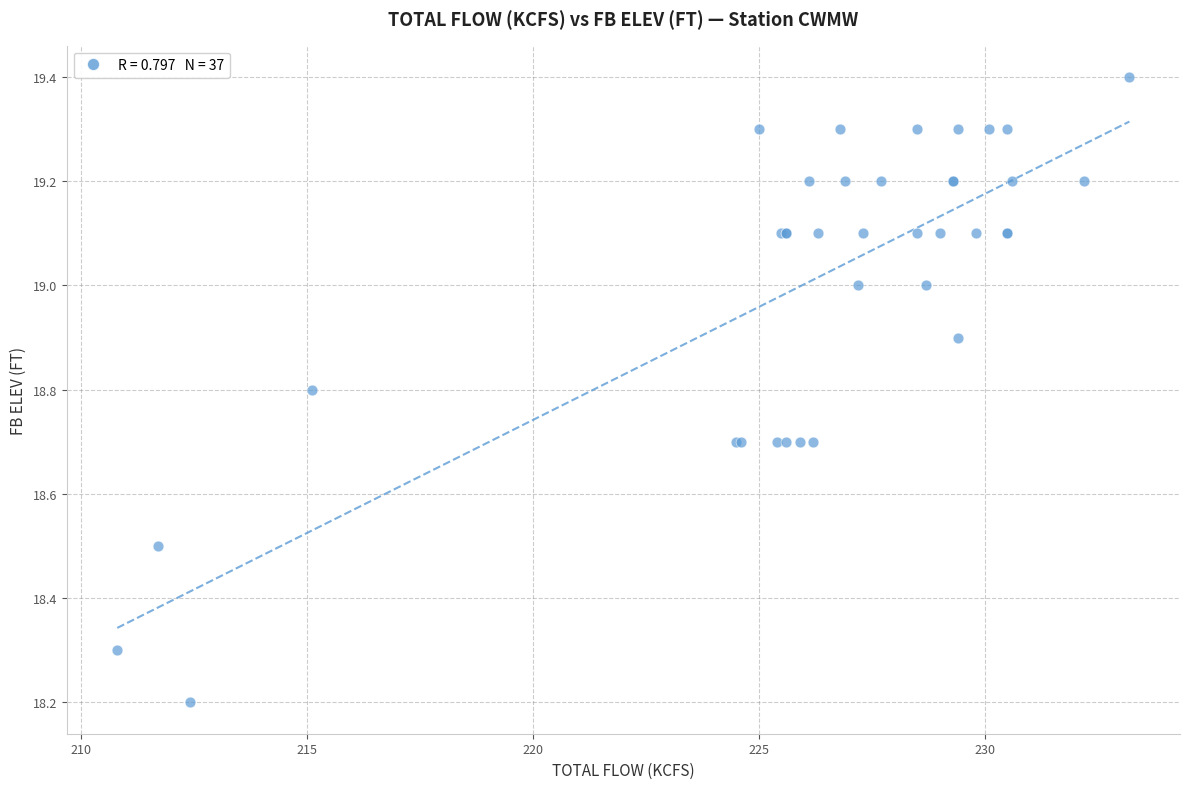

What Y value in the scatter plot is closest to 18?

18.2